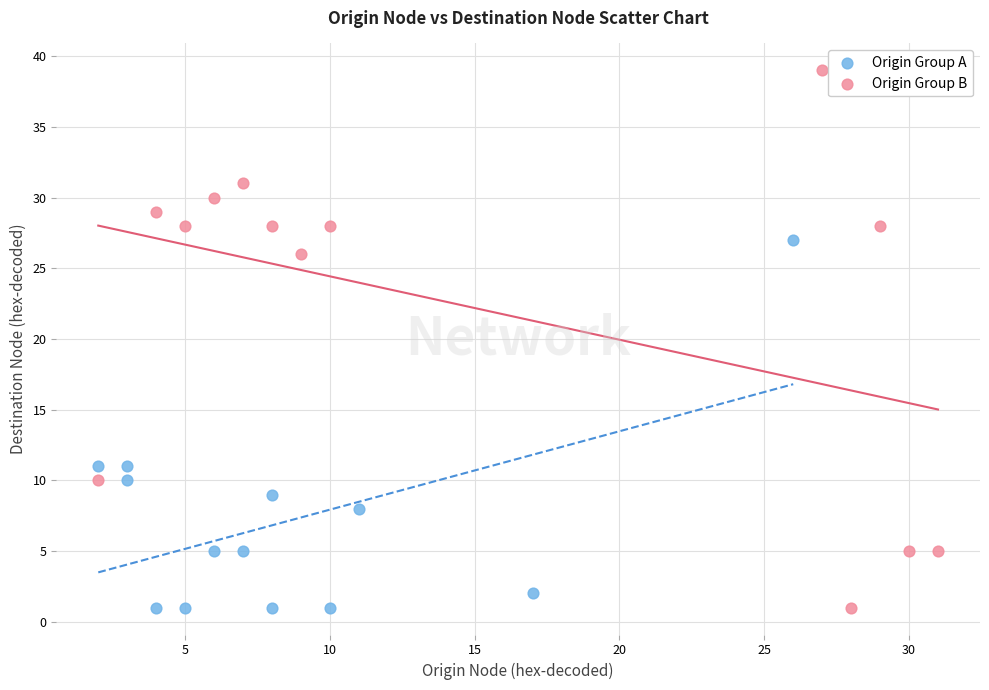

Which series has the largest Y range (max minus min)?

Origin Group B